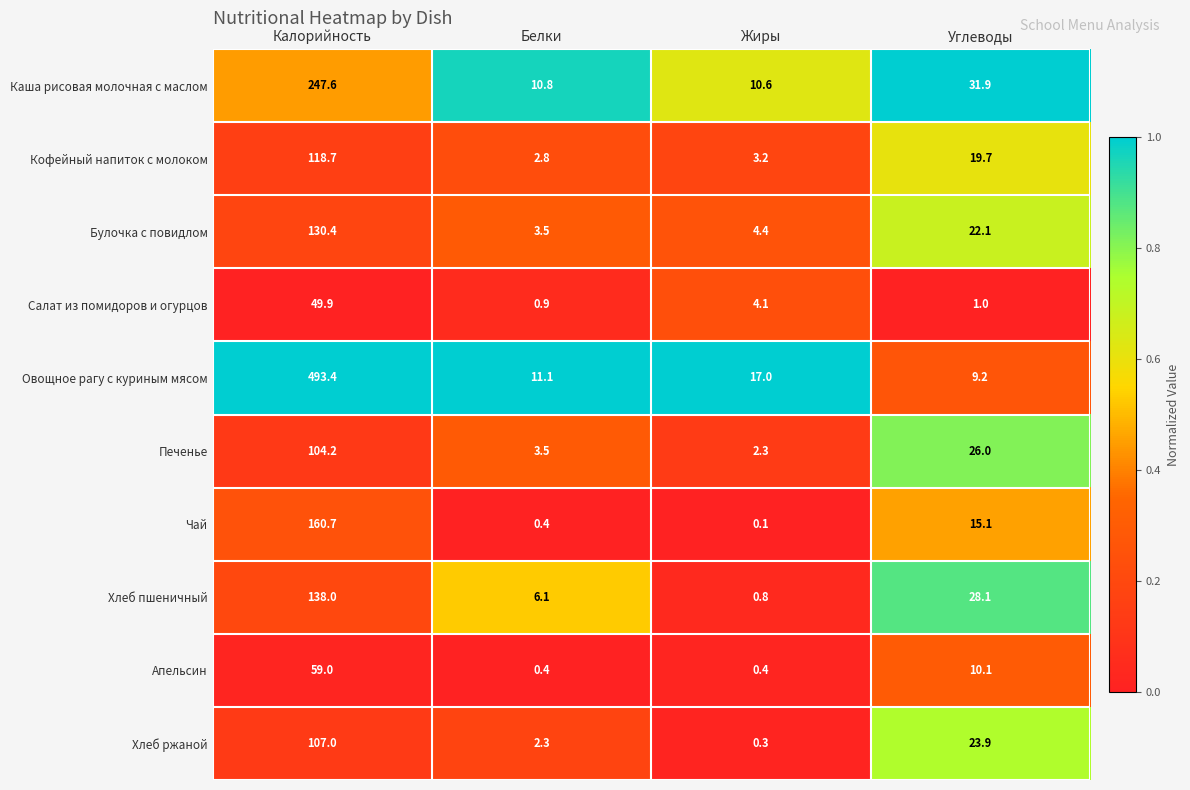

At how many categories does at least one series exceed 0?

4